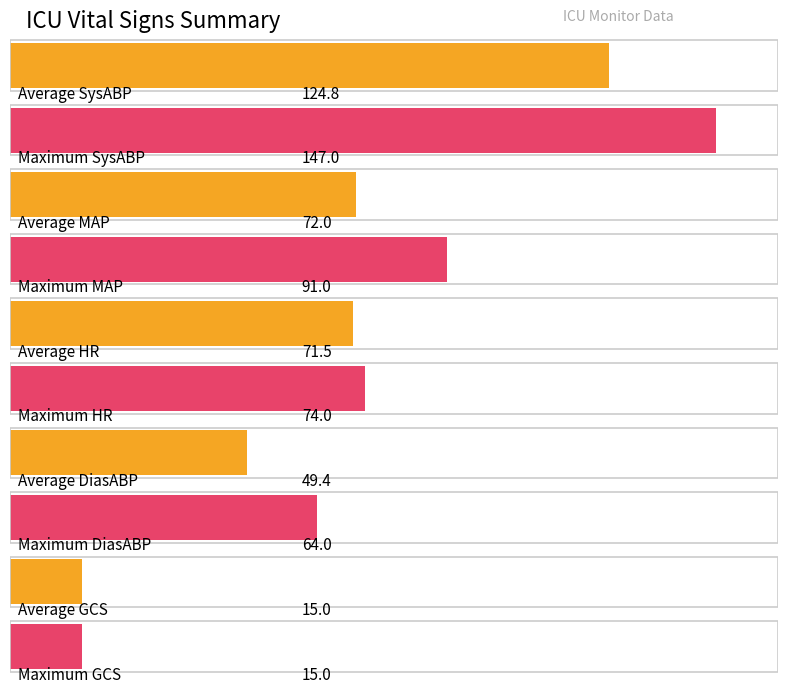

At how many categories does at least one series exceed 136?

1